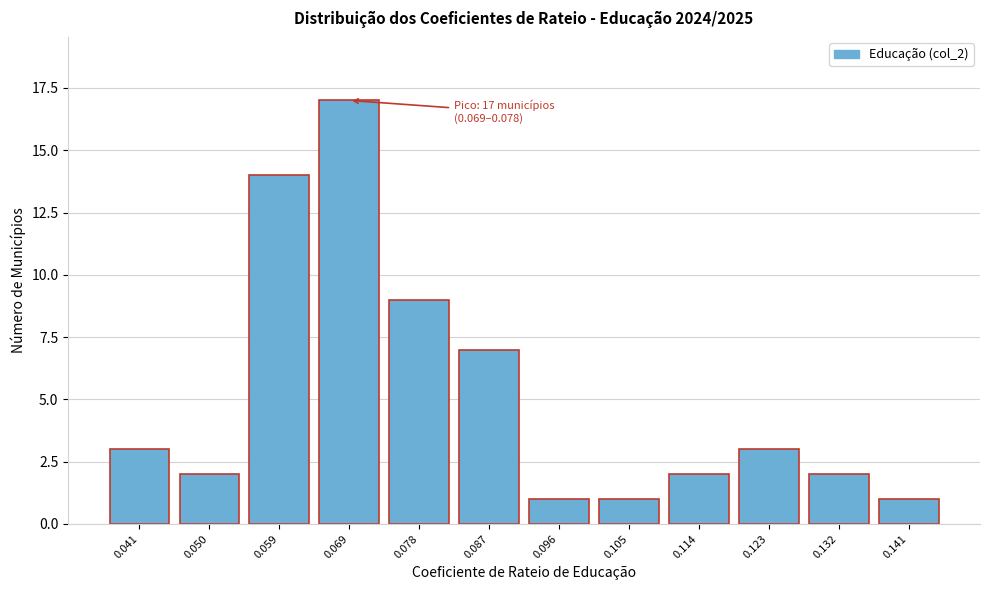

Reading right to left, transcribe all the data shown in this chart.

0.141=1	0.132=2	0.123=3	0.114=2	0.105=1	0.096=1	0.087=7	0.078=9	0.069=17	0.059=14	0.050=2	0.041=3